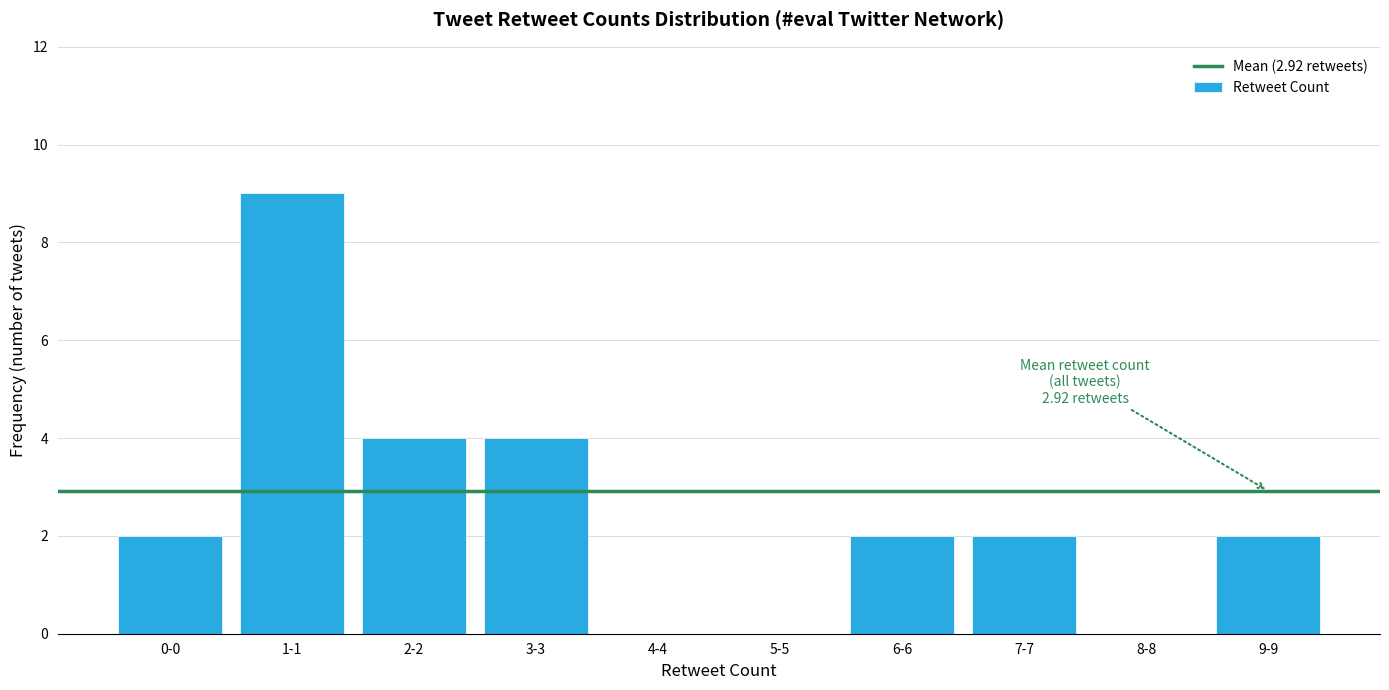

Reading left to right, extract all data points from this chart.

0-0=2	1-1=9	2-2=4	3-3=4	4-4=0	5-5=0	6-6=2	7-7=2	8-8=0	9-9=2